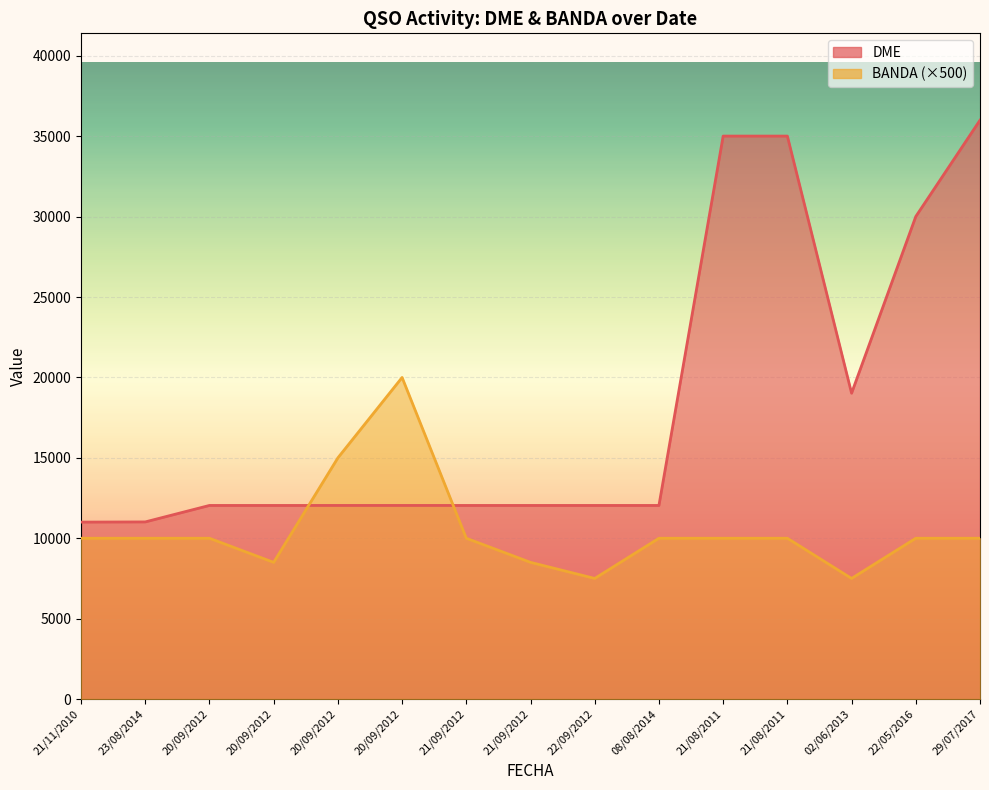

What is the sum of all DME values?

273404